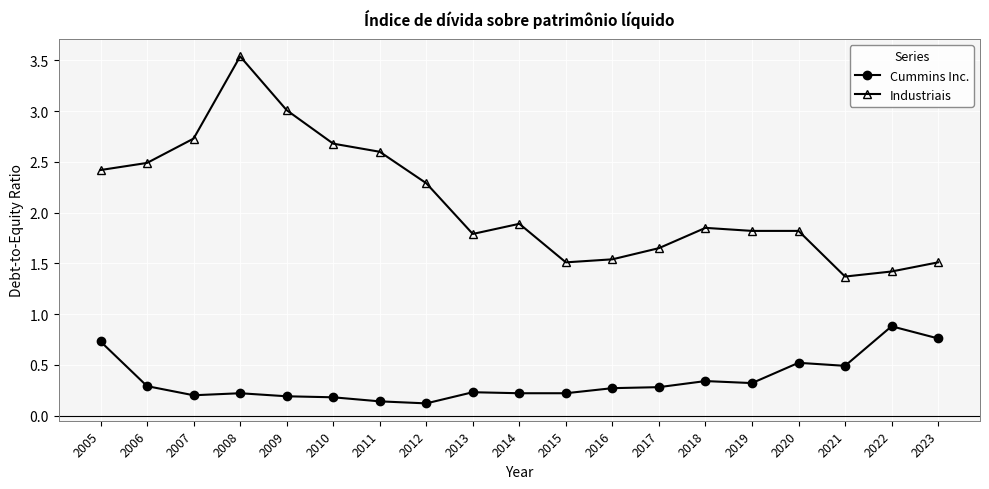

Which series has the largest total across all categories?

Industriais